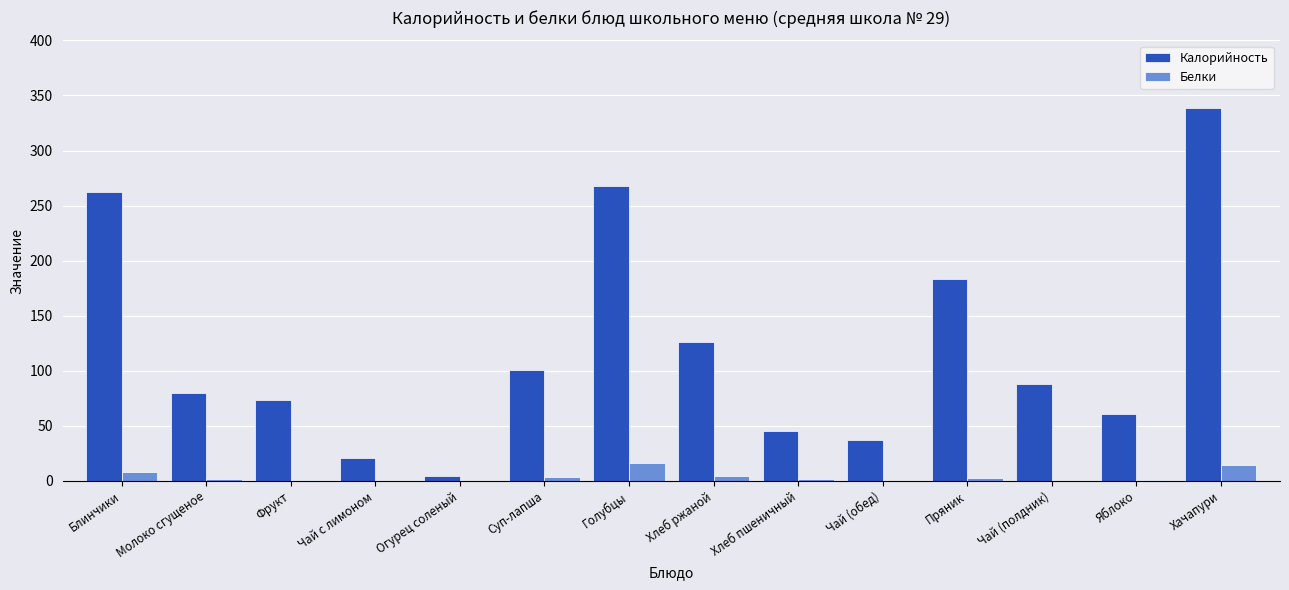

How many distinct data groups are displayed?

2